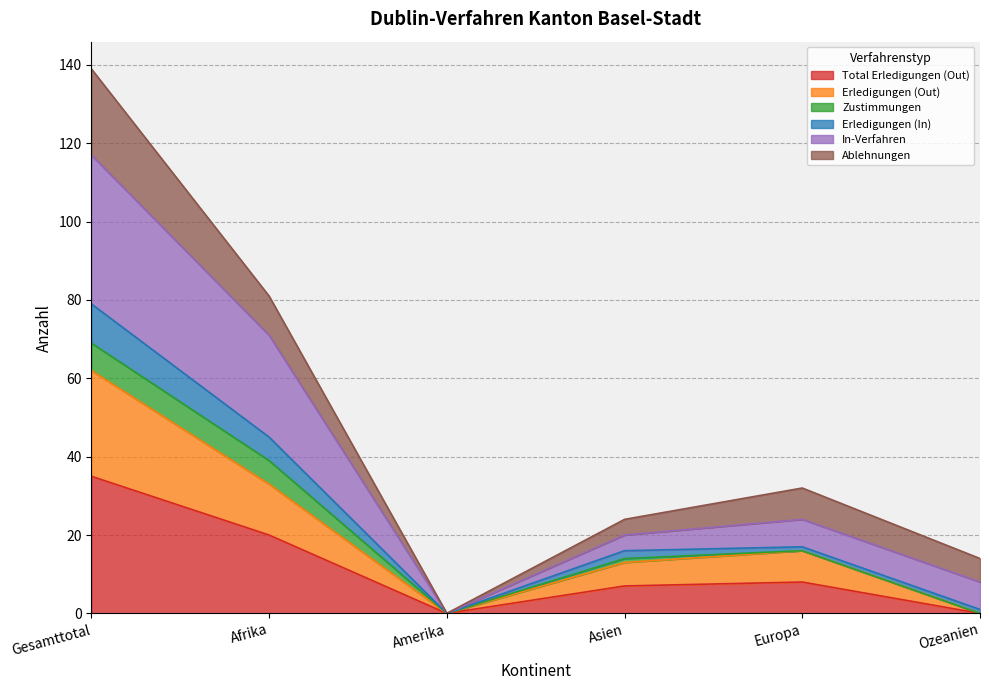

Which category has the lowest value across all series?

Amerika